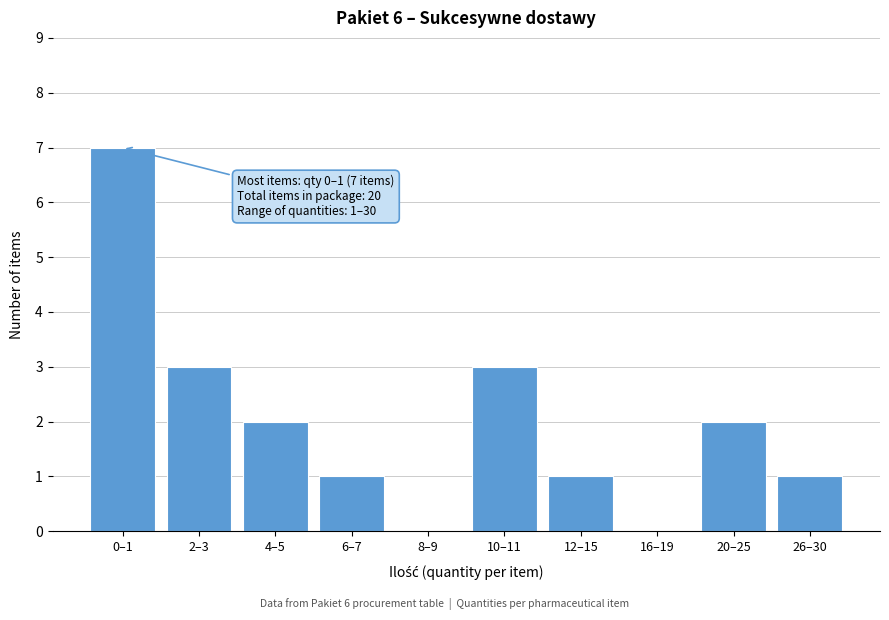

Reading left to right, list all the values displayed in this chart.

0–1=7	2–3=3	4–5=2	6–7=1	8–9=0	10–11=3	12–15=1	16–19=0	20–25=2	26–30=1